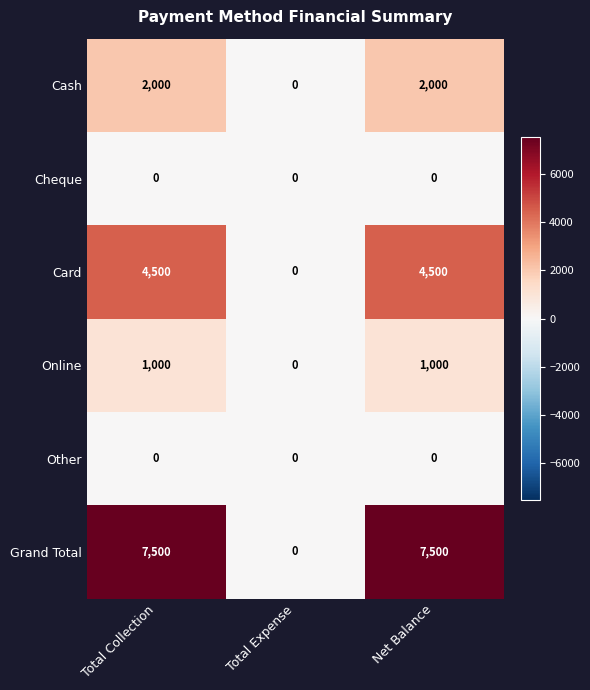

Reading left to right, list all the values displayed in this chart.

Cash: 2000	0	2000
Cheque: 0	0	0
Card: 4500	0	4500
Online: 1000	0	1000
Other: 0	0	0
Grand Total: 7500	0	7500